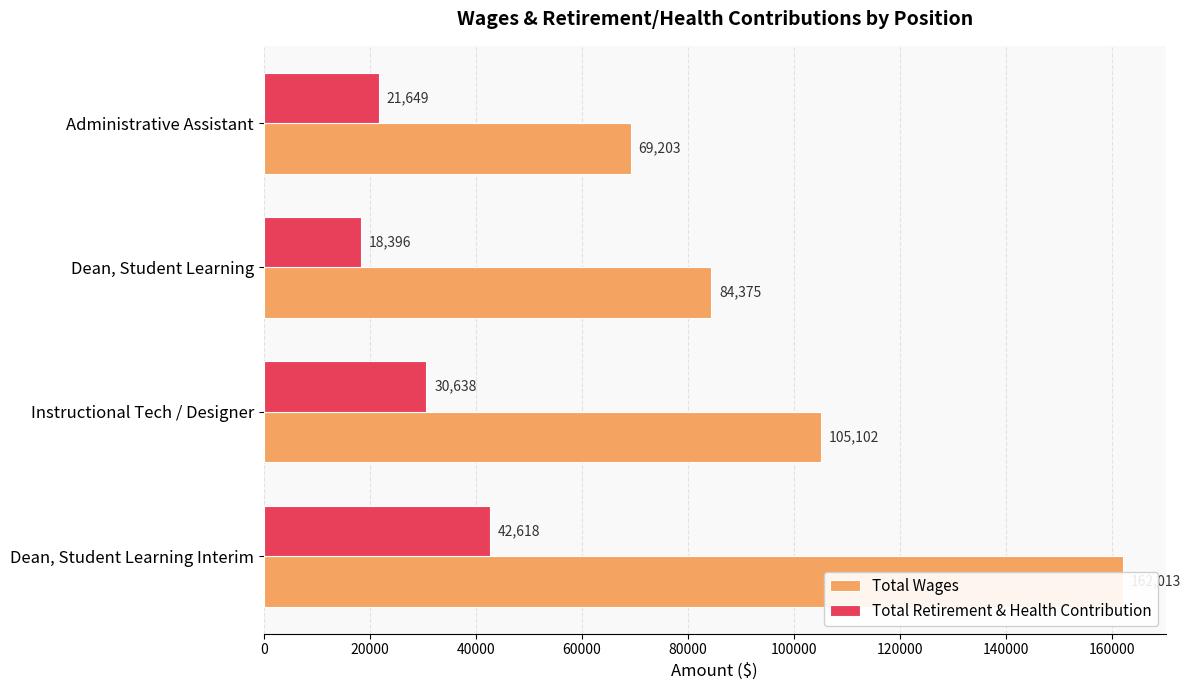

What are all the series names shown in the legend?

Total Wages, Total Retirement & Health Contribution